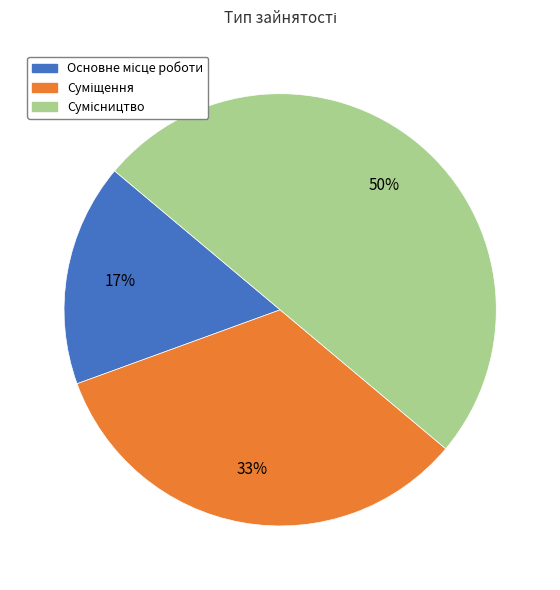

To the nearest percent, what is the difference between the largest and smallest slice percentages?

33%